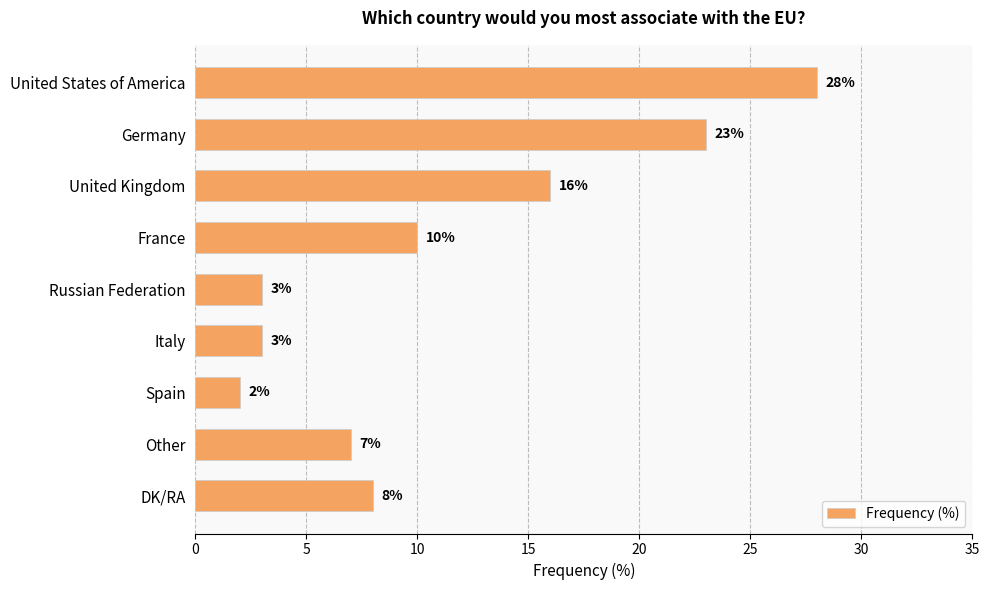

What is the minimum value shown in the chart?

2